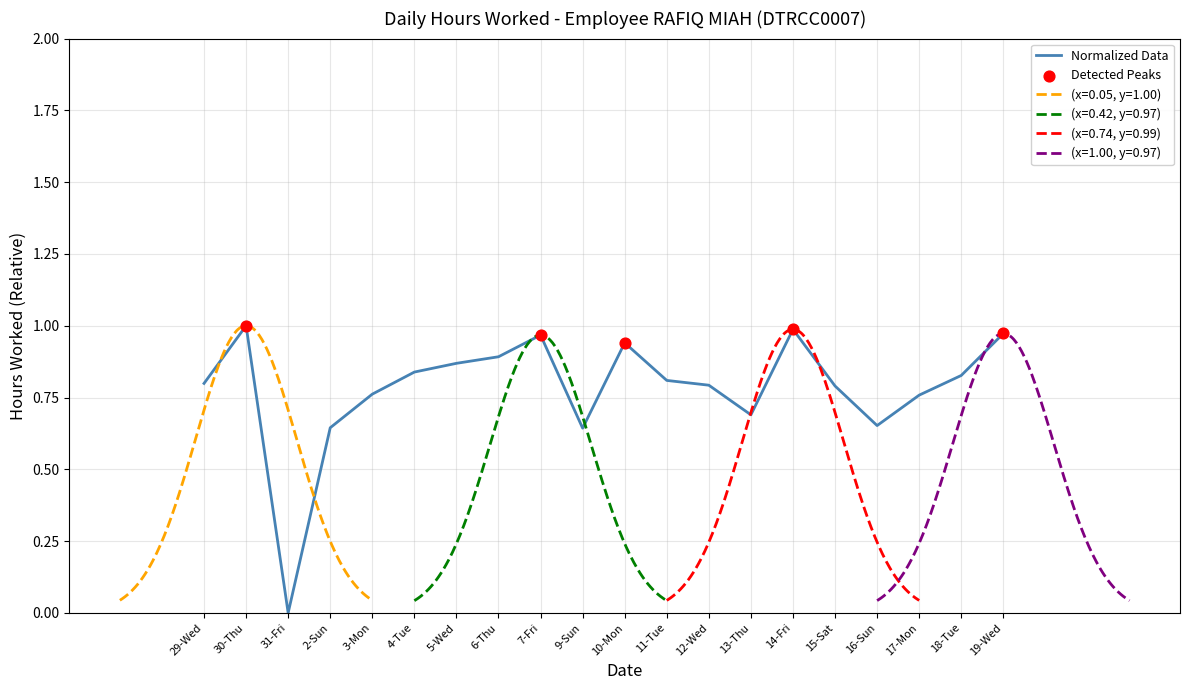

Which has a higher value, 12-Wed or 3-Mon?

12-Wed